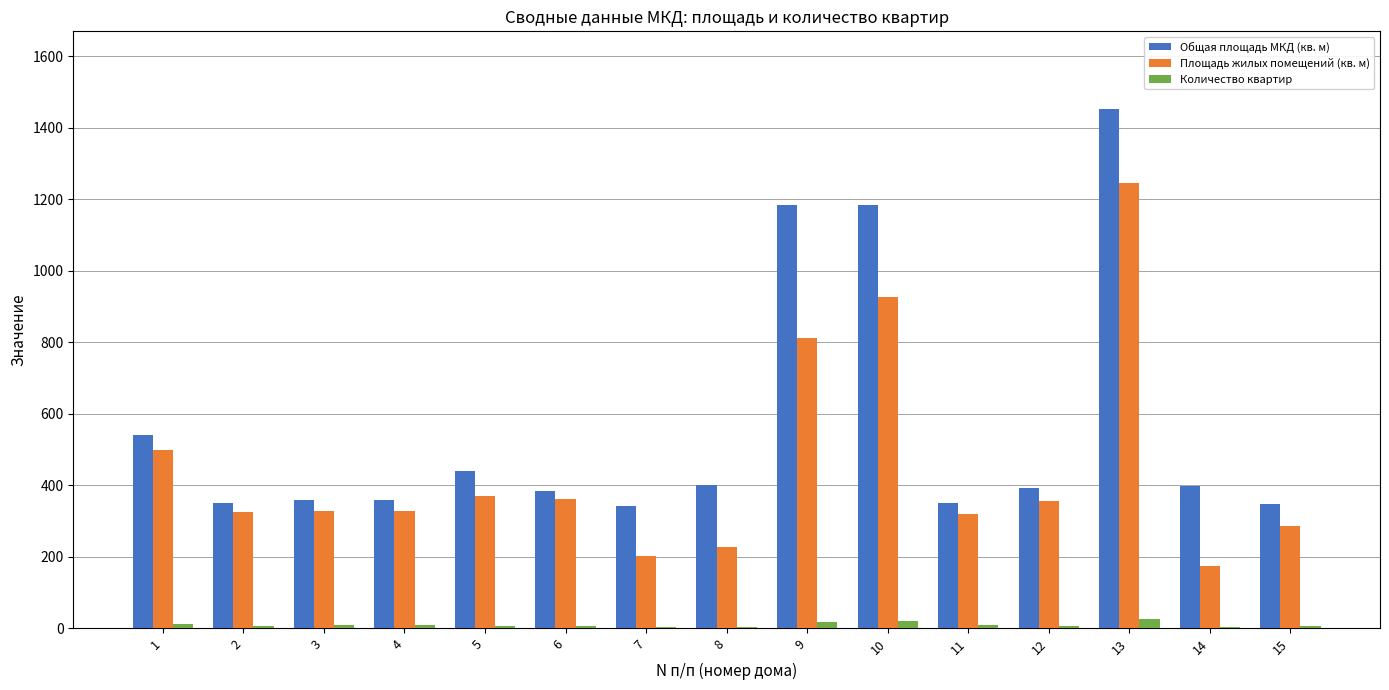

The value of Площадь жилых помещений (кв. м) at 12 is 357.1. True or false?

True